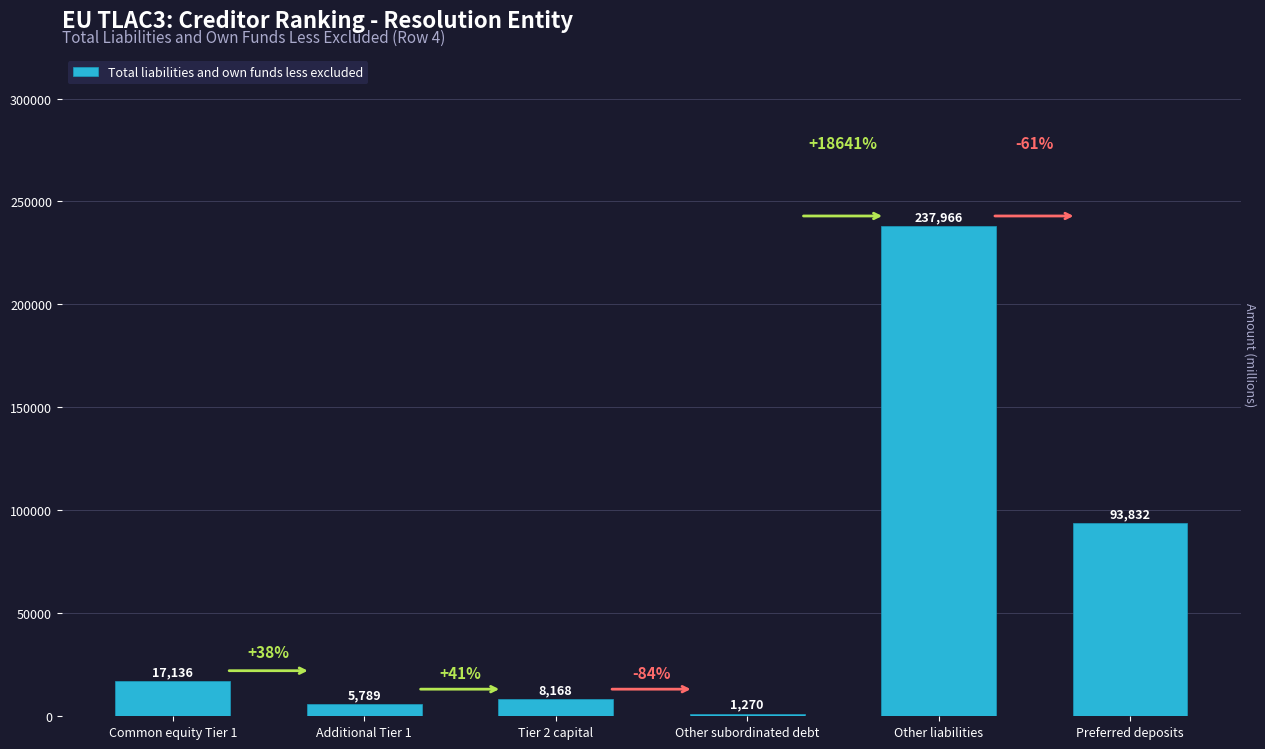

Count the number of categories in the chart.

6